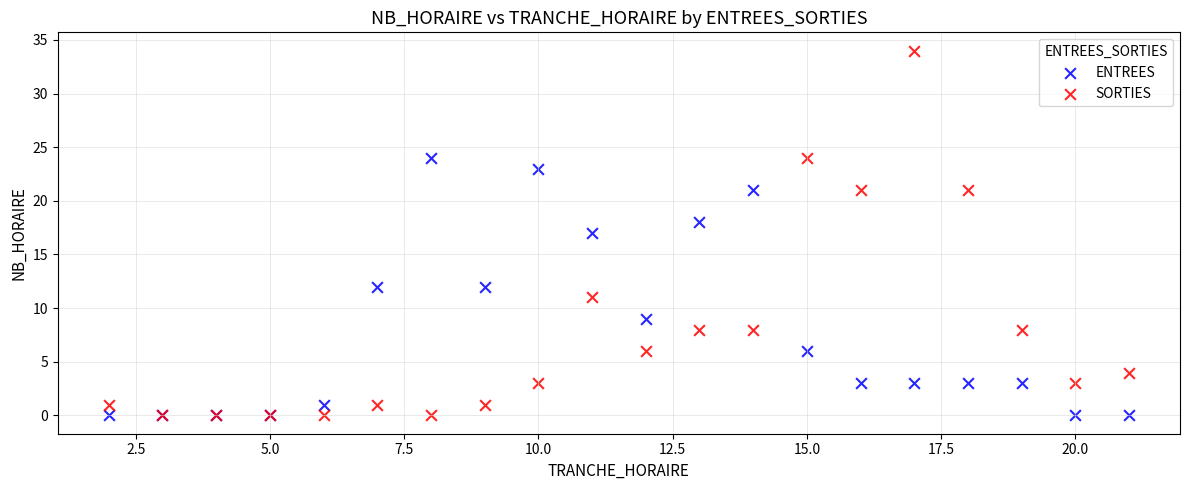

What are all the series names shown in the legend?

ENTREES, SORTIES